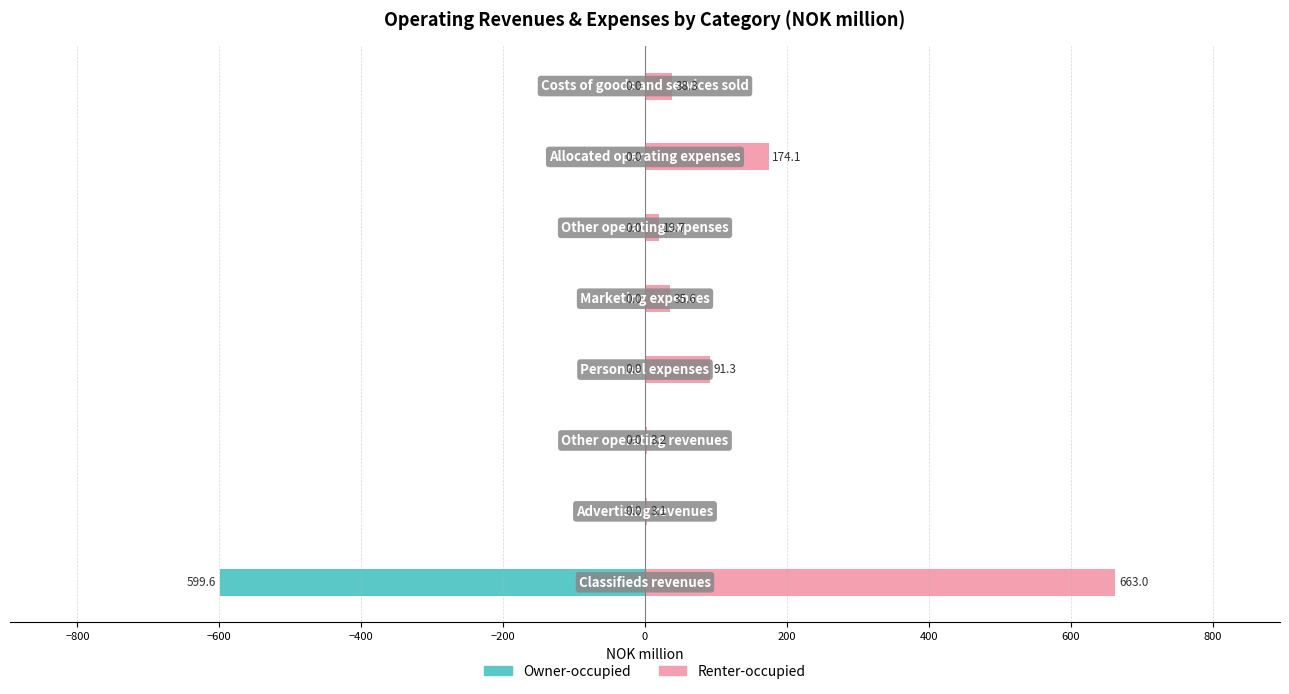

List the series in order of their overall mean, lowest first.

Owner-occupied, Renter-occupied